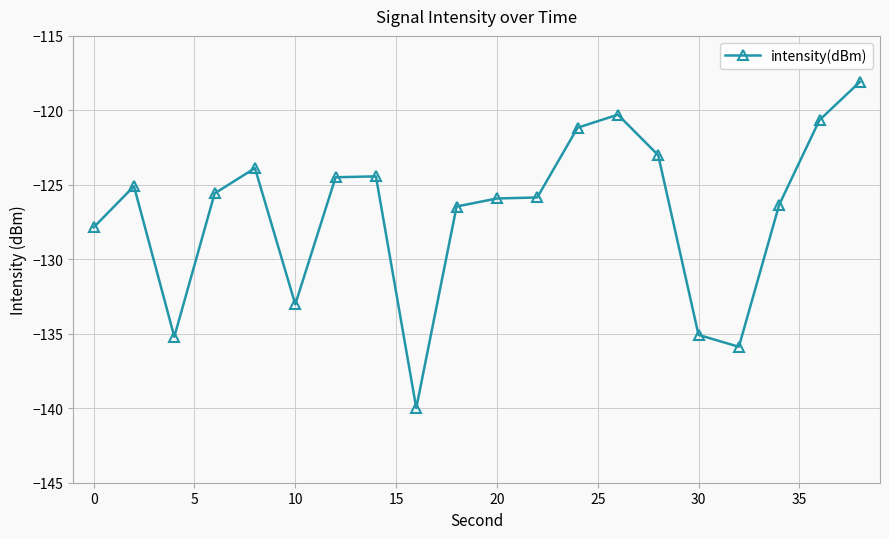

What is the value of the 1st point from the left?

-127.9